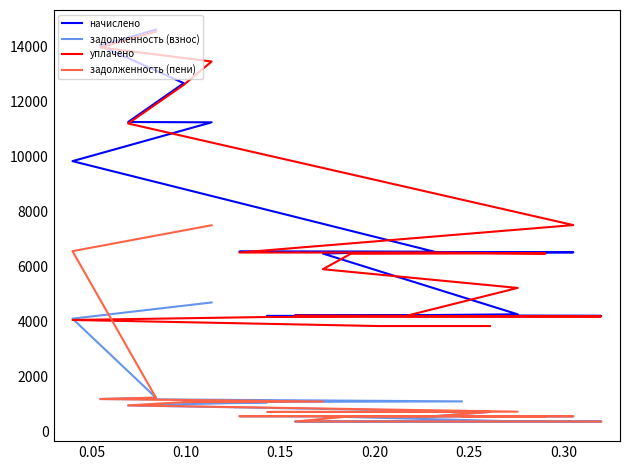

Does the chart have visible grid lines?

No